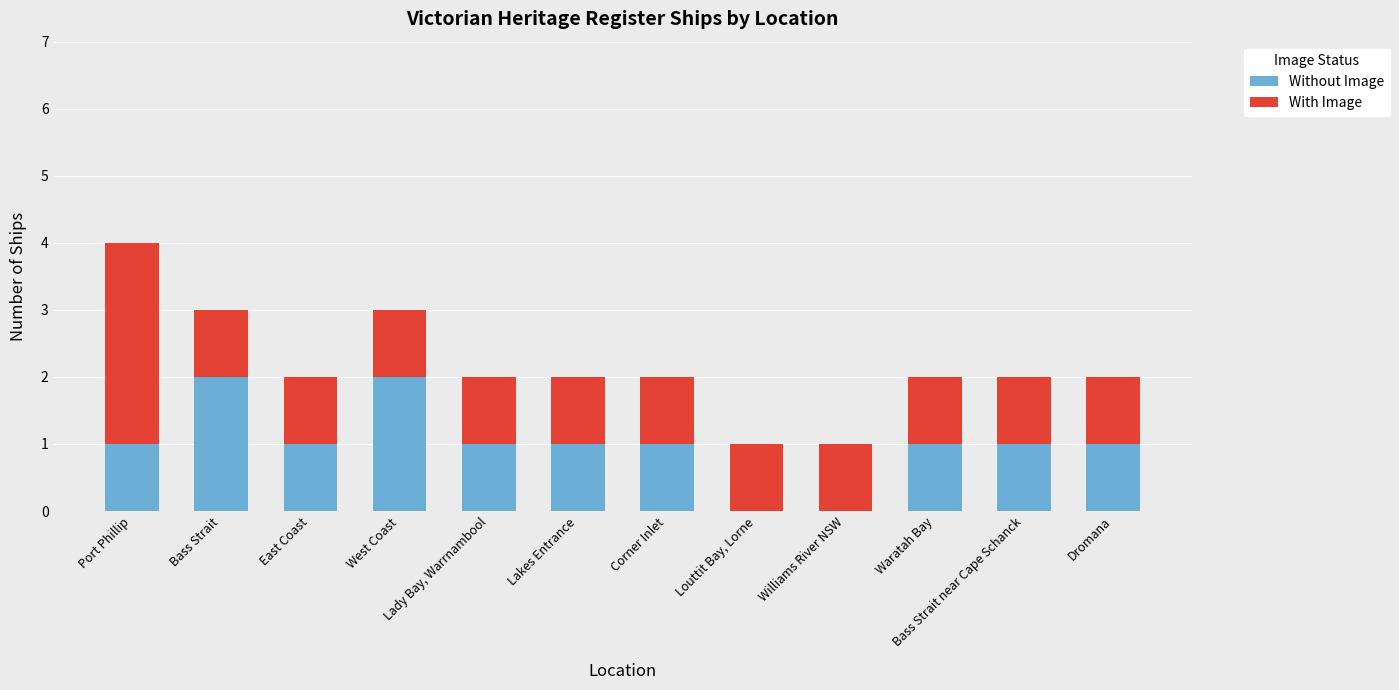

Are the bars horizontal?

No